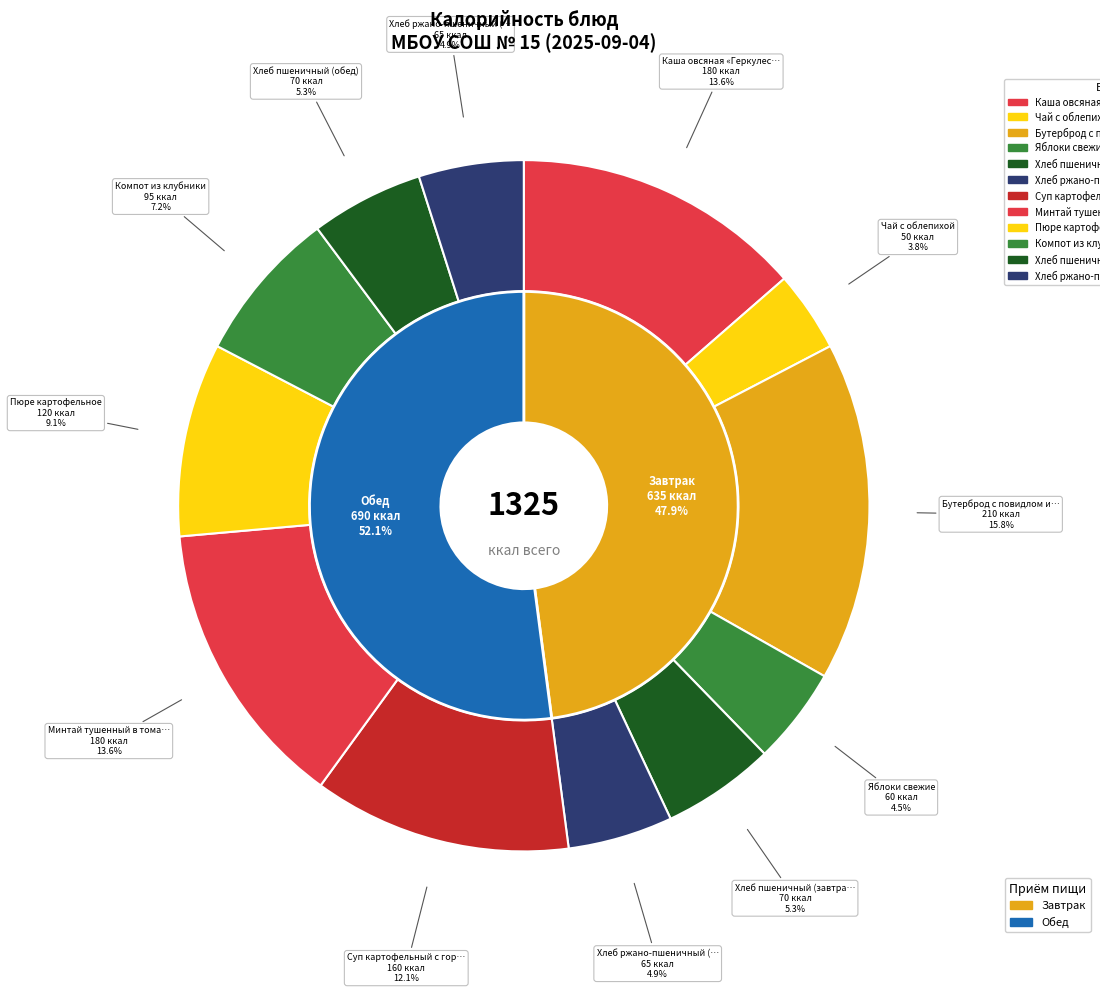

What percentage is the Хлеб ржано-пшеничный (завтрак) slice, to the nearest percent?

5%